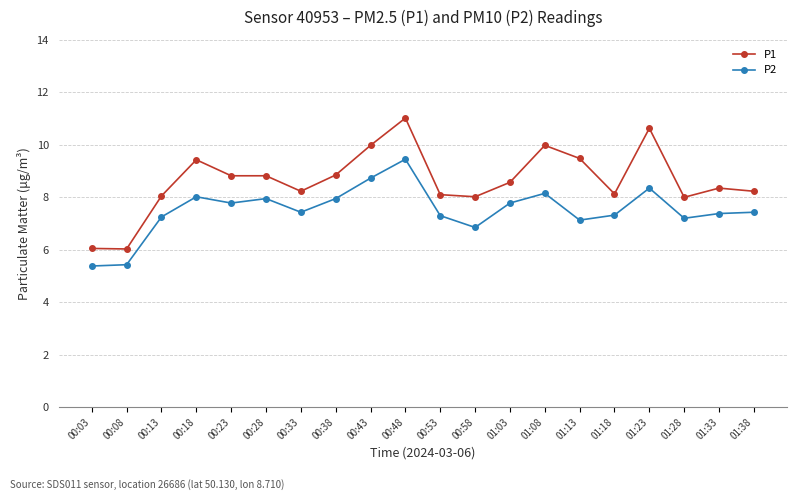

What value does the P2 series have at 00:03?

5.4